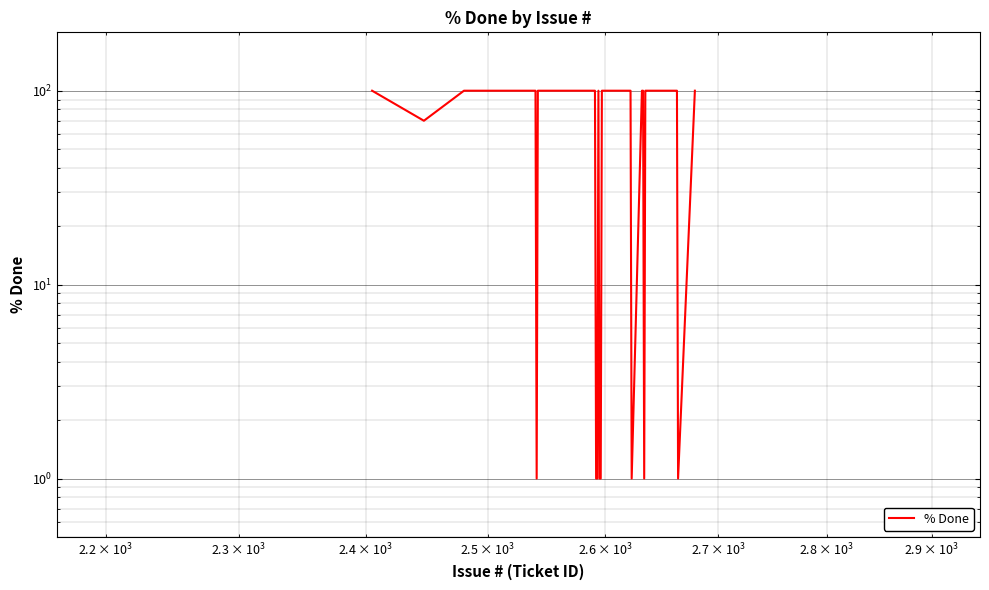

How many lines are shown in the chart?

1